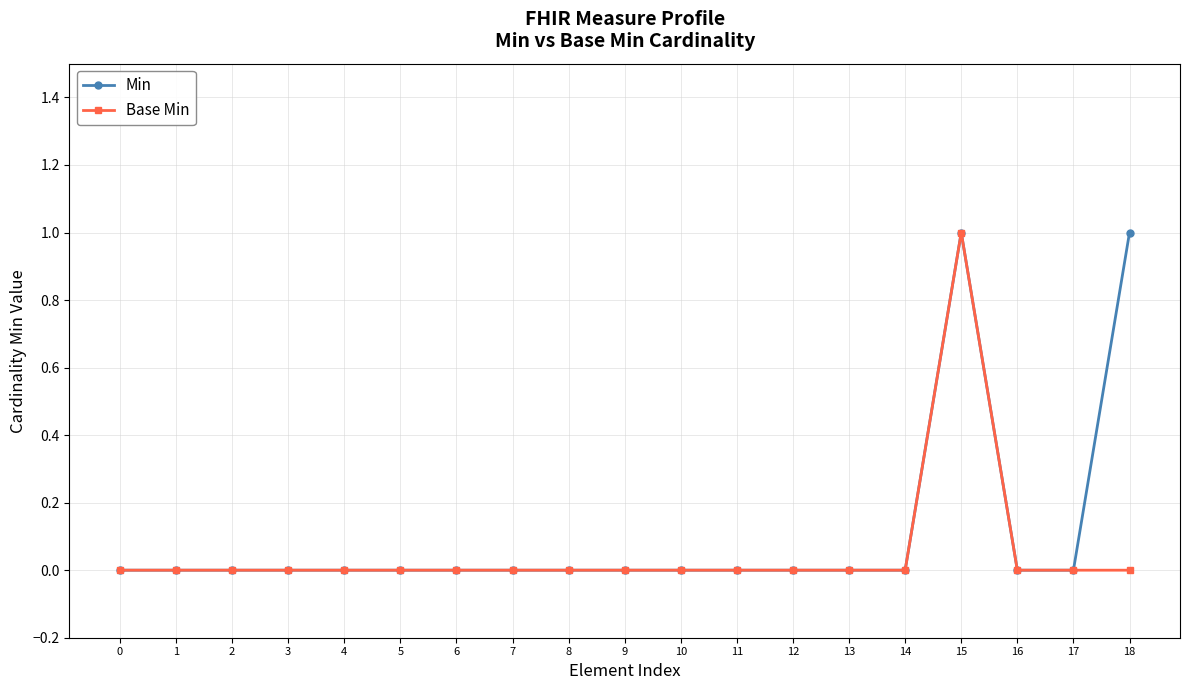

True or false: Min has a value of 0 at 14.

True